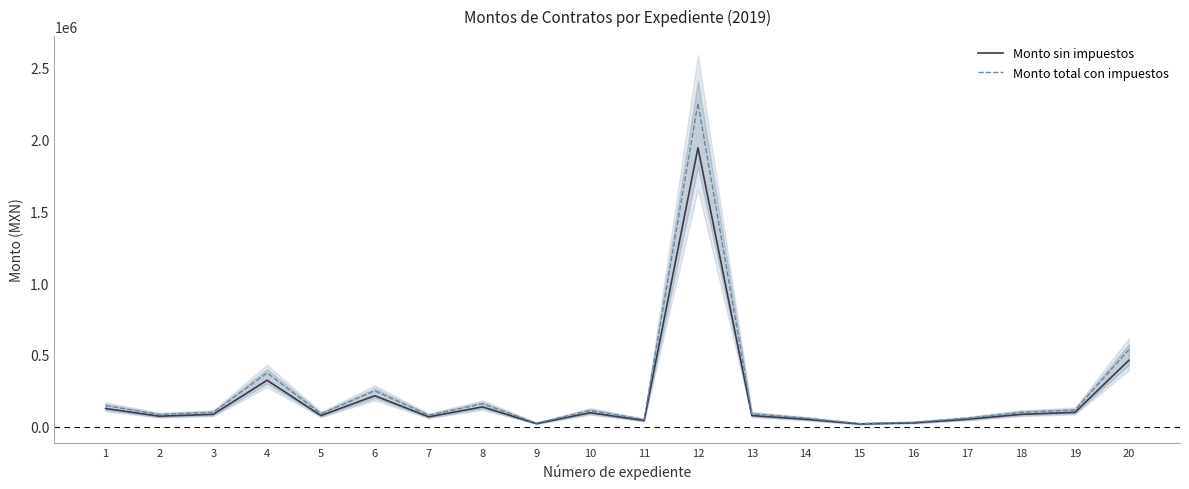

At which category is the sum across all series the highest?

12